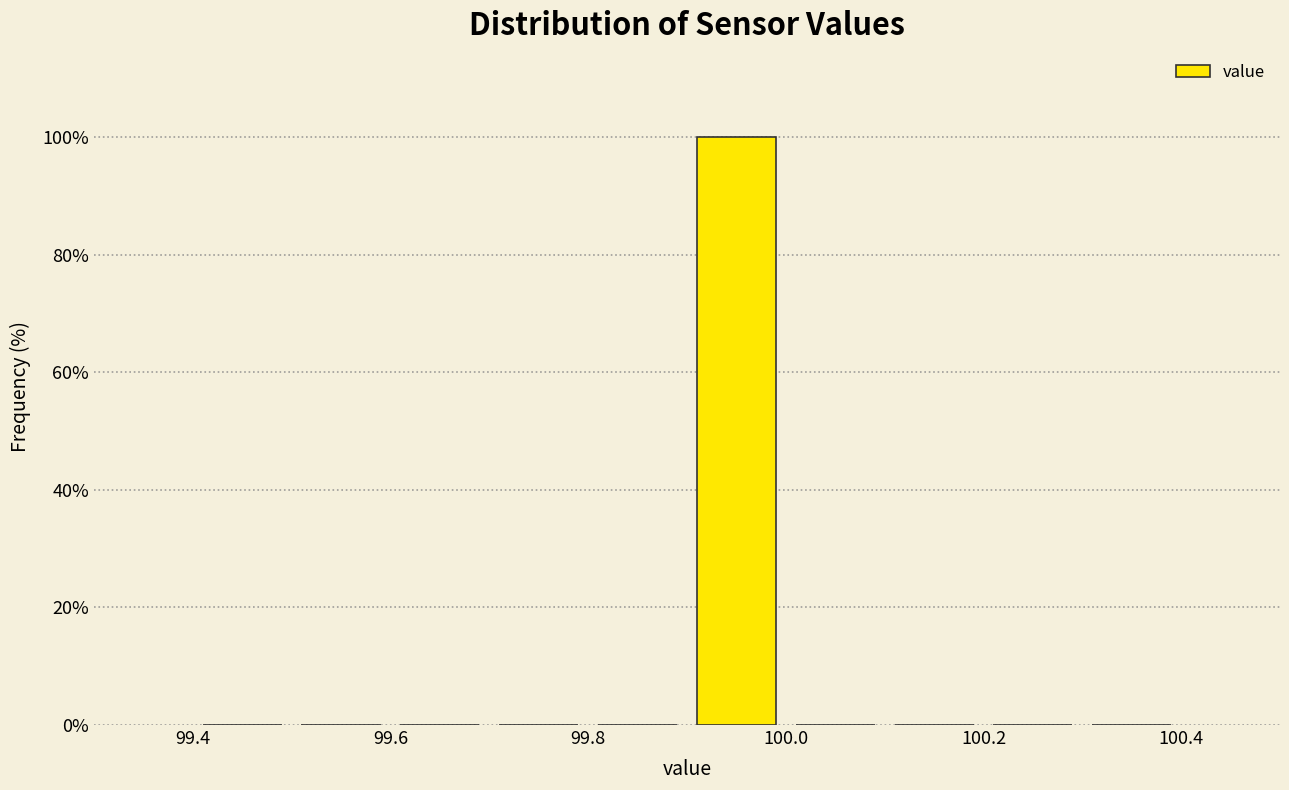

What is the height of the bar covering 99.9 to 100.0 on the x-axis? The values are not printed on the chart, so give them approximately, as read against the axis.

100